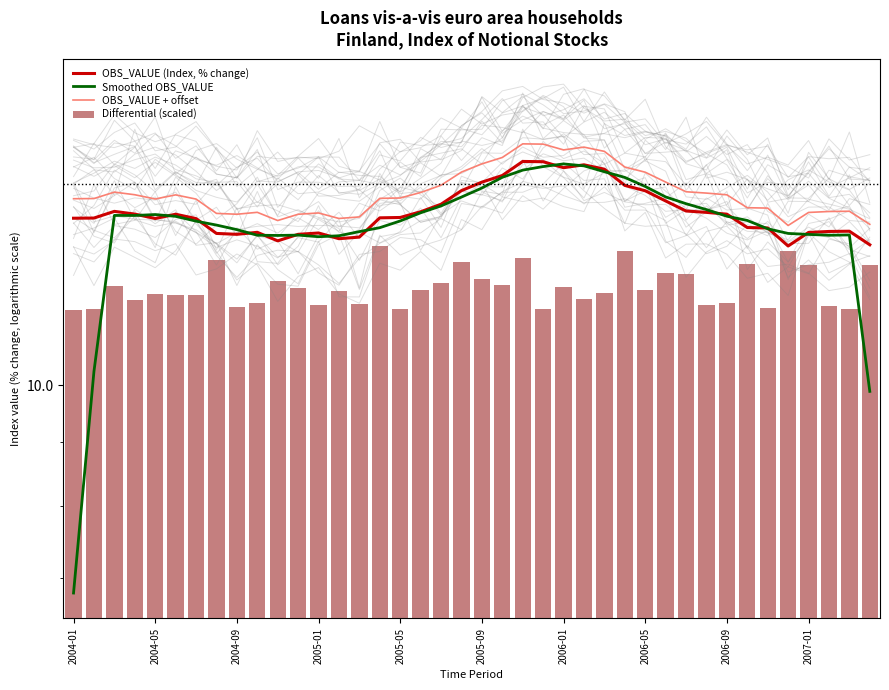

What is the value of the Smoothed OBS_VALUE bar at the 6th from the left?

13.7